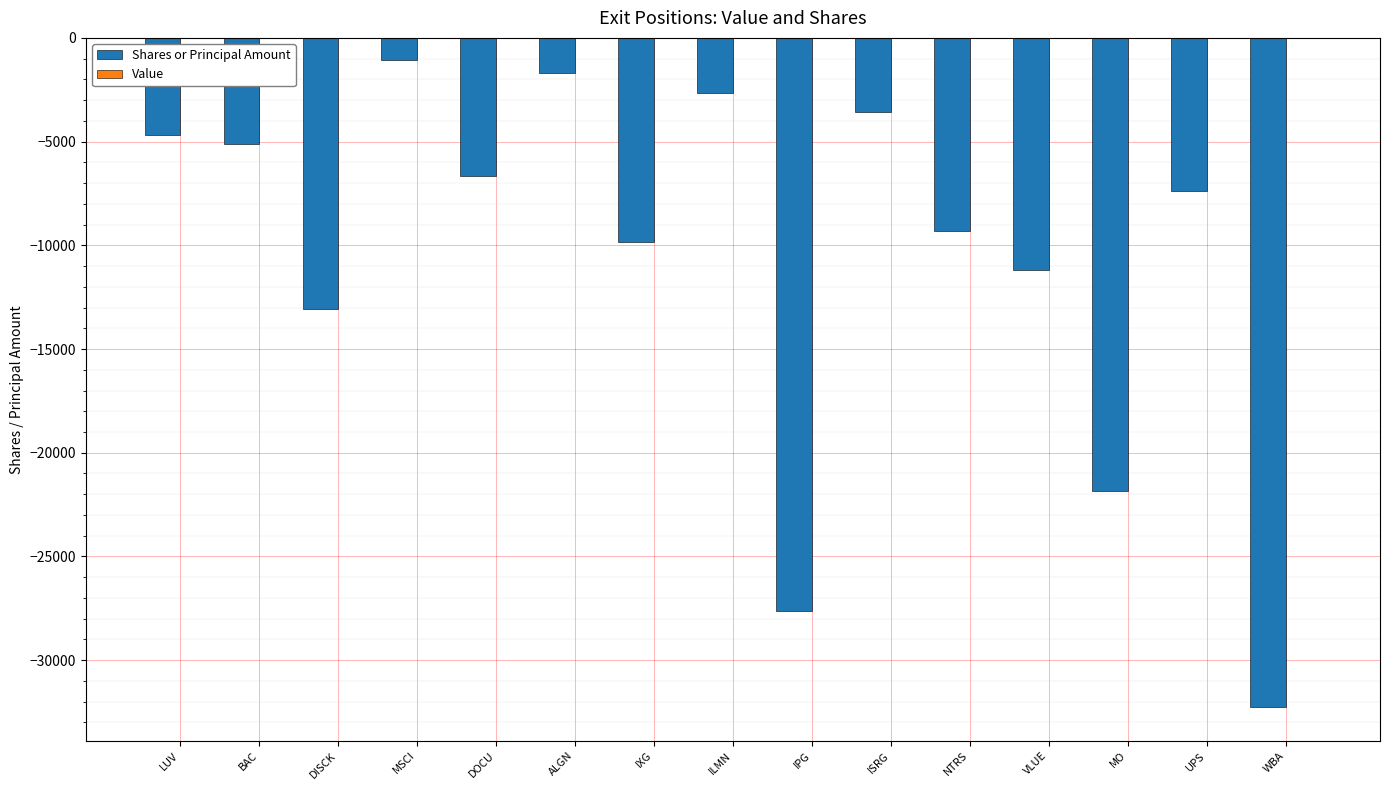

At which category does the chart reach its minimum across all series?

WBA